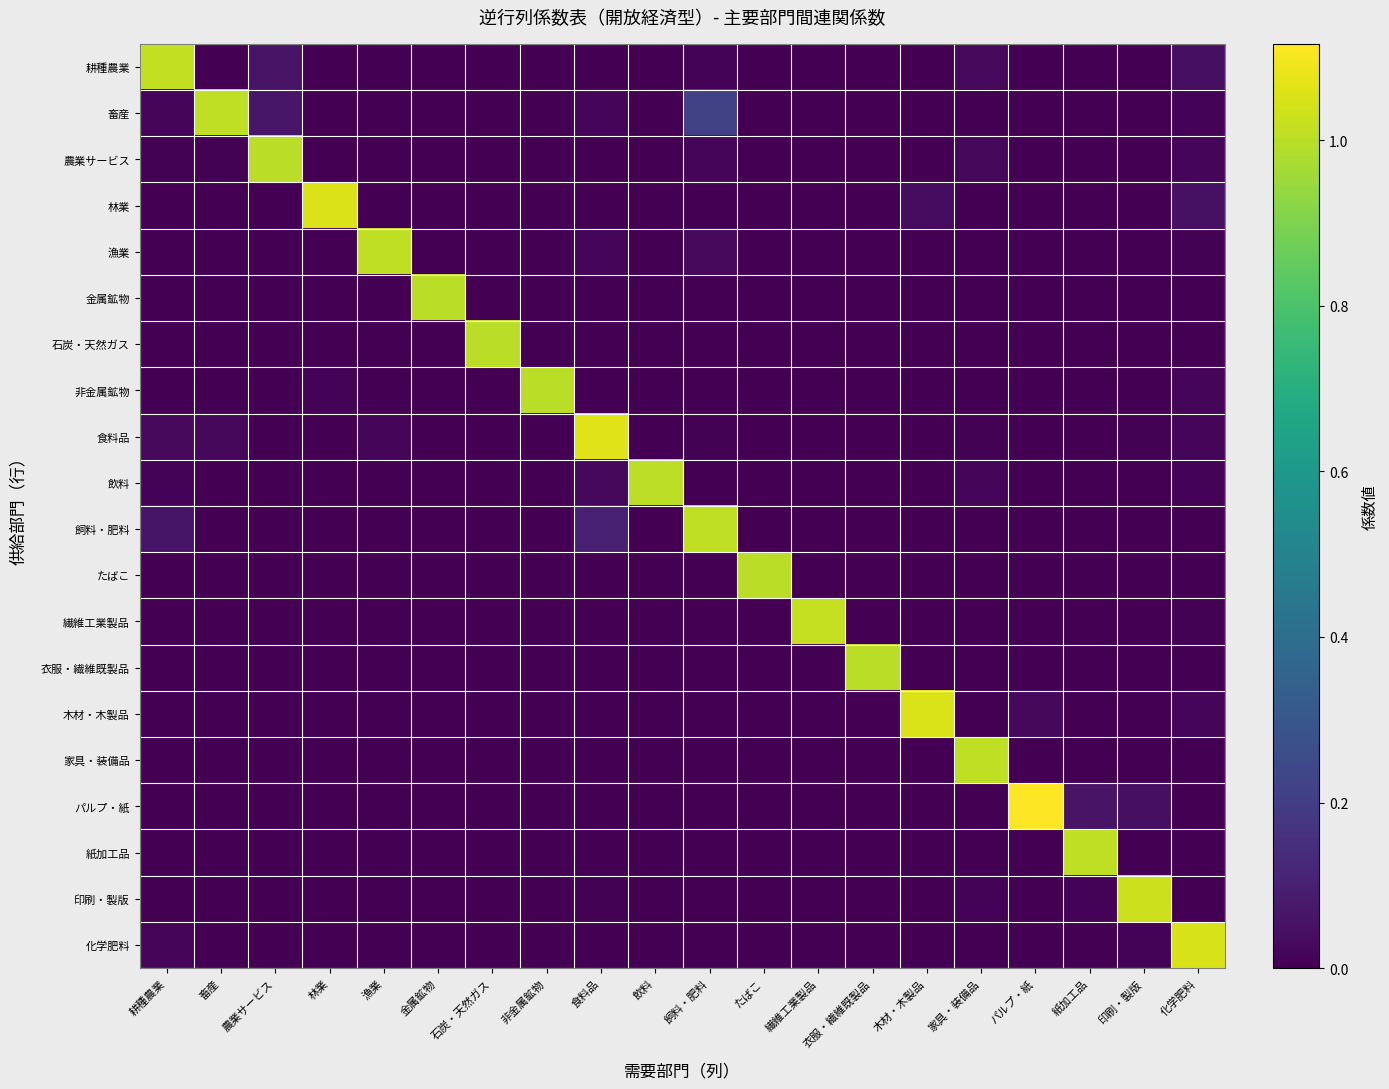

Reading right to left, extract all data points from this chart.

耕種農業: 化学肥料=0.0	印刷・製版=0.0	紙加工品=0.0	パルプ・紙=0.0	家具・装備品=0.0	木材・木製品=0.0	衣服・繊維既製品=0.0	繊維工業製品=0.0	たばこ=0.0	飼料・肥料=0.0	飲料=0.0	食料品=0.0	非金属鉱物=0.0	石炭・天然ガス=0.0	金属鉱物=0.0	漁業=0.0	林業=0.0	農業サービス=0.1	畜産=0.0	耕種農業=1.0
畜産: 化学肥料=0.0	印刷・製版=0.0	紙加工品=0.0	パルプ・紙=0.0	家具・装備品=0.0	木材・木製品=0.0	衣服・繊維既製品=0.0	繊維工業製品=0.0	たばこ=0.0	飼料・肥料=0.2	飲料=0.0	食料品=0.0	非金属鉱物=0.0	石炭・天然ガス=0.0	金属鉱物=0.0	漁業=0.0	林業=0.0	農業サービス=0.1	畜産=1.0	耕種農業=0.0
農業サービス: 化学肥料=0.0	印刷・製版=0.0	紙加工品=0.0	パルプ・紙=0.0	家具・装備品=0.0	木材・木製品=0.0	衣服・繊維既製品=0.0	繊維工業製品=0.0	たばこ=0.0	飼料・肥料=0.0	飲料=0.0	食料品=0.0	非金属鉱物=0.0	石炭・天然ガス=0.0	金属鉱物=0.0	漁業=0.0	林業=0.0	農業サービス=1.0	畜産=0.0	耕種農業=0.0
林業: 化学肥料=0.0	印刷・製版=0.0	紙加工品=0.0	パルプ・紙=0.0	家具・装備品=0.0	木材・木製品=0.0	衣服・繊維既製品=0.0	繊維工業製品=0.0	たばこ=0.0	飼料・肥料=0.0	飲料=0.0	食料品=0.0	非金属鉱物=0.0	石炭・天然ガス=0.0	金属鉱物=0.0	漁業=0.0	林業=1.1	農業サービス=0.0	畜産=0.0	耕種農業=0.0
漁業: 化学肥料=0.0	印刷・製版=0.0	紙加工品=0.0	パルプ・紙=0.0	家具・装備品=0.0	木材・木製品=0.0	衣服・繊維既製品=0.0	繊維工業製品=0.0	たばこ=0.0	飼料・肥料=0.0	飲料=0.0	食料品=0.0	非金属鉱物=0.0	石炭・天然ガス=0.0	金属鉱物=0.0	漁業=1.0	林業=0.0	農業サービス=0.0	畜産=0.0	耕種農業=0.0
金属鉱物: 化学肥料=0.0	印刷・製版=0.0	紙加工品=0.0	パルプ・紙=0.0	家具・装備品=0.0	木材・木製品=0.0	衣服・繊維既製品=0.0	繊維工業製品=0.0	たばこ=0.0	飼料・肥料=0.0	飲料=0.0	食料品=0.0	非金属鉱物=0.0	石炭・天然ガス=0.0	金属鉱物=1.0	漁業=0.0	林業=0.0	農業サービス=0.0	畜産=0.0	耕種農業=0.0
石炭・天然ガス: 化学肥料=0.0	印刷・製版=0.0	紙加工品=0.0	パルプ・紙=0.0	家具・装備品=0.0	木材・木製品=0.0	衣服・繊維既製品=0.0	繊維工業製品=0.0	たばこ=0.0	飼料・肥料=0.0	飲料=0.0	食料品=0.0	非金属鉱物=0.0	石炭・天然ガス=1.0	金属鉱物=0.0	漁業=0.0	林業=0.0	農業サービス=0.0	畜産=0.0	耕種農業=0.0
非金属鉱物: 化学肥料=0.0	印刷・製版=0.0	紙加工品=0.0	パルプ・紙=0.0	家具・装備品=0.0	木材・木製品=0.0	衣服・繊維既製品=0.0	繊維工業製品=0.0	たばこ=0.0	飼料・肥料=0.0	飲料=0.0	食料品=0.0	非金属鉱物=1.0	石炭・天然ガス=0.0	金属鉱物=0.0	漁業=0.0	林業=0.0	農業サービス=0.0	畜産=0.0	耕種農業=0.0
食料品: 化学肥料=0.0	印刷・製版=0.0	紙加工品=0.0	パルプ・紙=0.0	家具・装備品=0.0	木材・木製品=0.0	衣服・繊維既製品=0.0	繊維工業製品=0.0	たばこ=0.0	飼料・肥料=0.0	飲料=0.0	食料品=1.1	非金属鉱物=0.0	石炭・天然ガス=0.0	金属鉱物=0.0	漁業=0.0	林業=0.0	農業サービス=0.0	畜産=0.0	耕種農業=0.0
飲料: 化学肥料=0.0	印刷・製版=0.0	紙加工品=0.0	パルプ・紙=0.0	家具・装備品=0.0	木材・木製品=0.0	衣服・繊維既製品=0.0	繊維工業製品=0.0	たばこ=0.0	飼料・肥料=0.0	飲料=1.0	食料品=0.0	非金属鉱物=0.0	石炭・天然ガス=0.0	金属鉱物=0.0	漁業=0.0	林業=0.0	農業サービス=0.0	畜産=0.0	耕種農業=0.0
飼料・肥料: 化学肥料=0.0	印刷・製版=0.0	紙加工品=0.0	パルプ・紙=0.0	家具・装備品=0.0	木材・木製品=0.0	衣服・繊維既製品=0.0	繊維工業製品=0.0	たばこ=0.0	飼料・肥料=1.0	飲料=0.0	食料品=0.1	非金属鉱物=0.0	石炭・天然ガス=0.0	金属鉱物=0.0	漁業=0.0	林業=0.0	農業サービス=0.0	畜産=0.0	耕種農業=0.1
たばこ: 化学肥料=0.0	印刷・製版=0.0	紙加工品=0.0	パルプ・紙=0.0	家具・装備品=0.0	木材・木製品=0.0	衣服・繊維既製品=0.0	繊維工業製品=0.0	たばこ=1.0	飼料・肥料=0.0	飲料=0.0	食料品=0.0	非金属鉱物=0.0	石炭・天然ガス=0.0	金属鉱物=0.0	漁業=0.0	林業=0.0	農業サービス=0.0	畜産=0.0	耕種農業=0.0
繊維工業製品: 化学肥料=0.0	印刷・製版=0.0	紙加工品=0.0	パルプ・紙=0.0	家具・装備品=0.0	木材・木製品=0.0	衣服・繊維既製品=0.0	繊維工業製品=1.0	たばこ=0.0	飼料・肥料=0.0	飲料=0.0	食料品=0.0	非金属鉱物=0.0	石炭・天然ガス=0.0	金属鉱物=0.0	漁業=0.0	林業=0.0	農業サービス=0.0	畜産=0.0	耕種農業=0.0
衣服・繊維既製品: 化学肥料=0.0	印刷・製版=0.0	紙加工品=0.0	パルプ・紙=0.0	家具・装備品=0.0	木材・木製品=0.0	衣服・繊維既製品=1.0	繊維工業製品=0.0	たばこ=0.0	飼料・肥料=0.0	飲料=0.0	食料品=0.0	非金属鉱物=0.0	石炭・天然ガス=0.0	金属鉱物=0.0	漁業=0.0	林業=0.0	農業サービス=0.0	畜産=0.0	耕種農業=0.0
木材・木製品: 化学肥料=0.0	印刷・製版=0.0	紙加工品=0.0	パルプ・紙=0.0	家具・装備品=0.0	木材・木製品=1.1	衣服・繊維既製品=0.0	繊維工業製品=0.0	たばこ=0.0	飼料・肥料=0.0	飲料=0.0	食料品=0.0	非金属鉱物=0.0	石炭・天然ガス=0.0	金属鉱物=0.0	漁業=0.0	林業=0.0	農業サービス=0.0	畜産=0.0	耕種農業=0.0
家具・装備品: 化学肥料=0.0	印刷・製版=0.0	紙加工品=0.0	パルプ・紙=0.0	家具・装備品=1.0	木材・木製品=0.0	衣服・繊維既製品=0.0	繊維工業製品=0.0	たばこ=0.0	飼料・肥料=0.0	飲料=0.0	食料品=0.0	非金属鉱物=0.0	石炭・天然ガス=0.0	金属鉱物=0.0	漁業=0.0	林業=0.0	農業サービス=0.0	畜産=0.0	耕種農業=0.0
パルプ・紙: 化学肥料=0.0	印刷・製版=0.0	紙加工品=0.1	パルプ・紙=1.1	家具・装備品=0.0	木材・木製品=0.0	衣服・繊維既製品=0.0	繊維工業製品=0.0	たばこ=0.0	飼料・肥料=0.0	飲料=0.0	食料品=0.0	非金属鉱物=0.0	石炭・天然ガス=0.0	金属鉱物=0.0	漁業=0.0	林業=0.0	農業サービス=0.0	畜産=0.0	耕種農業=0.0
紙加工品: 化学肥料=0.0	印刷・製版=0.0	紙加工品=1.0	パルプ・紙=0.0	家具・装備品=0.0	木材・木製品=0.0	衣服・繊維既製品=0.0	繊維工業製品=0.0	たばこ=0.0	飼料・肥料=0.0	飲料=0.0	食料品=0.0	非金属鉱物=0.0	石炭・天然ガス=0.0	金属鉱物=0.0	漁業=0.0	林業=0.0	農業サービス=0.0	畜産=0.0	耕種農業=0.0
印刷・製版: 化学肥料=0.0	印刷・製版=1.0	紙加工品=0.0	パルプ・紙=0.0	家具・装備品=0.0	木材・木製品=0.0	衣服・繊維既製品=0.0	繊維工業製品=0.0	たばこ=0.0	飼料・肥料=0.0	飲料=0.0	食料品=0.0	非金属鉱物=0.0	石炭・天然ガス=0.0	金属鉱物=0.0	漁業=0.0	林業=0.0	農業サービス=0.0	畜産=0.0	耕種農業=0.0
化学肥料: 化学肥料=1.1	印刷・製版=0.0	紙加工品=0.0	パルプ・紙=0.0	家具・装備品=0.0	木材・木製品=0.0	衣服・繊維既製品=0.0	繊維工業製品=0.0	たばこ=0.0	飼料・肥料=0.0	飲料=0.0	食料品=0.0	非金属鉱物=0.0	石炭・天然ガス=0.0	金属鉱物=0.0	漁業=0.0	林業=0.0	農業サービス=0.0	畜産=0.0	耕種農業=0.0